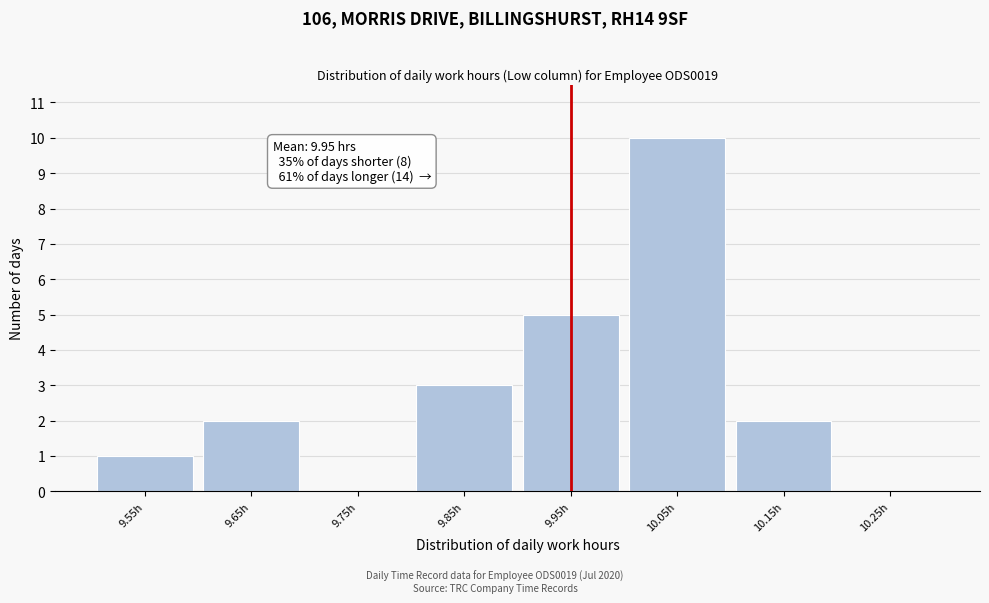

Which range on the x-axis has the tallest bar?

10.0 to 10.1